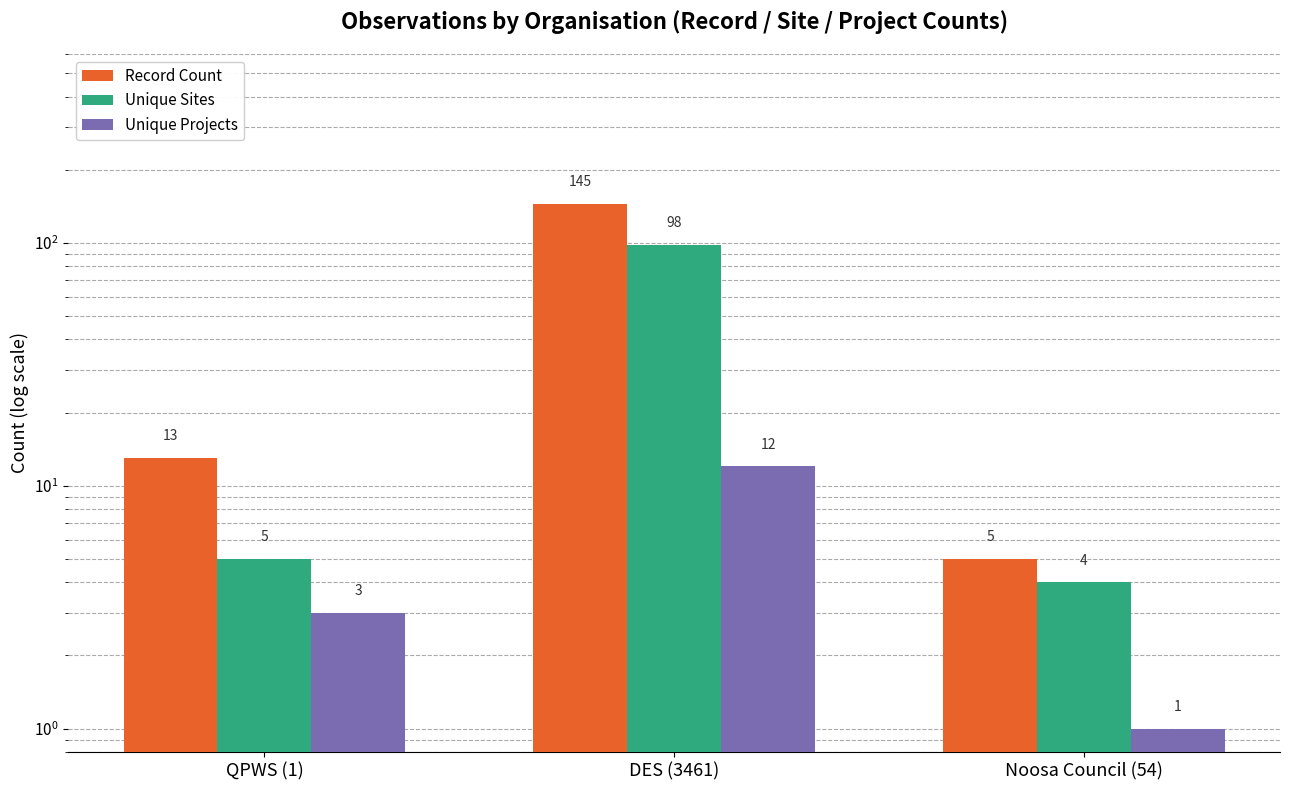

How many distinct data groups are displayed?

3